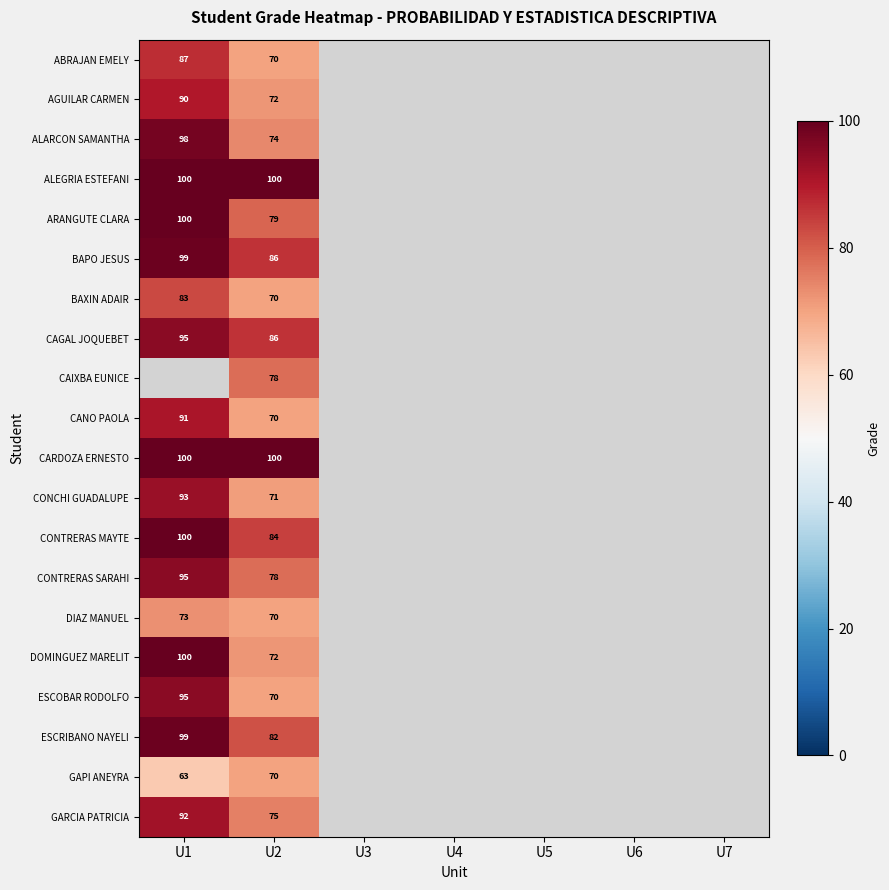

The value of GARCIA PATRICIA at U1 is 165. True or false?

False